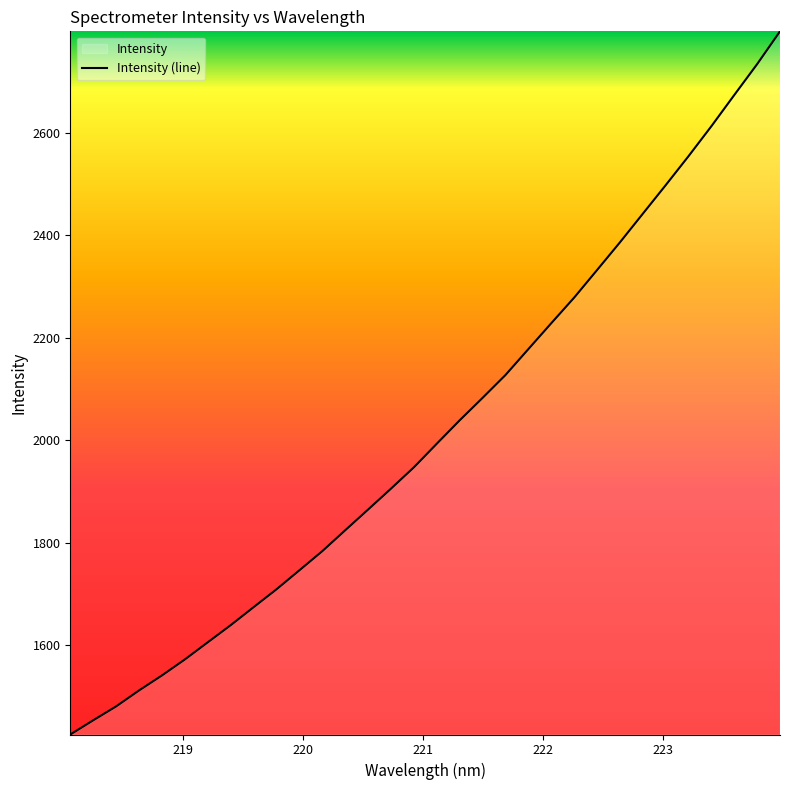

How many lines are shown in the chart?

1